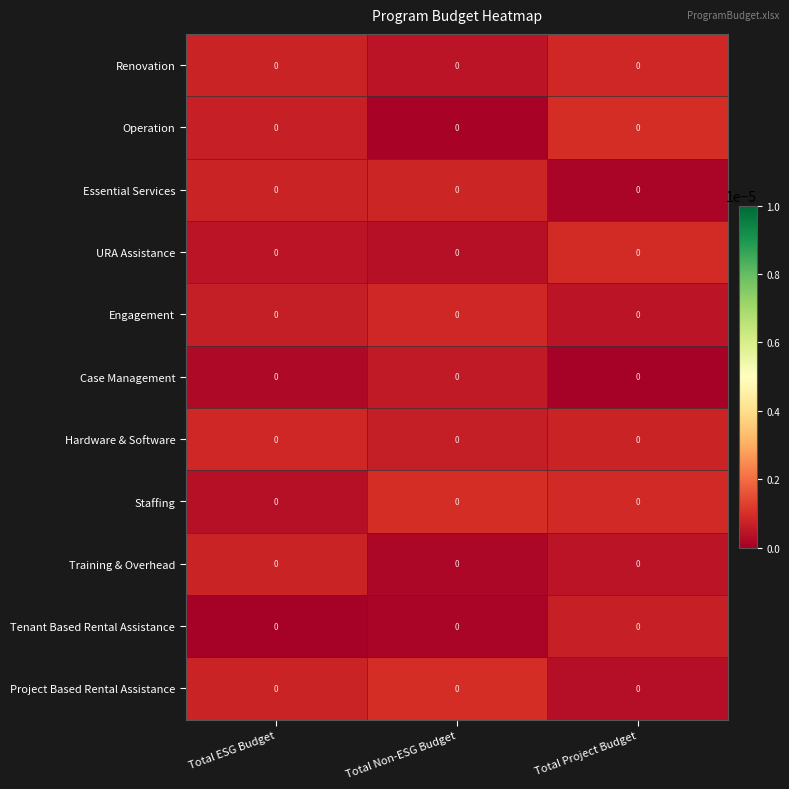

At how many categories does at least one series exceed 0?

3